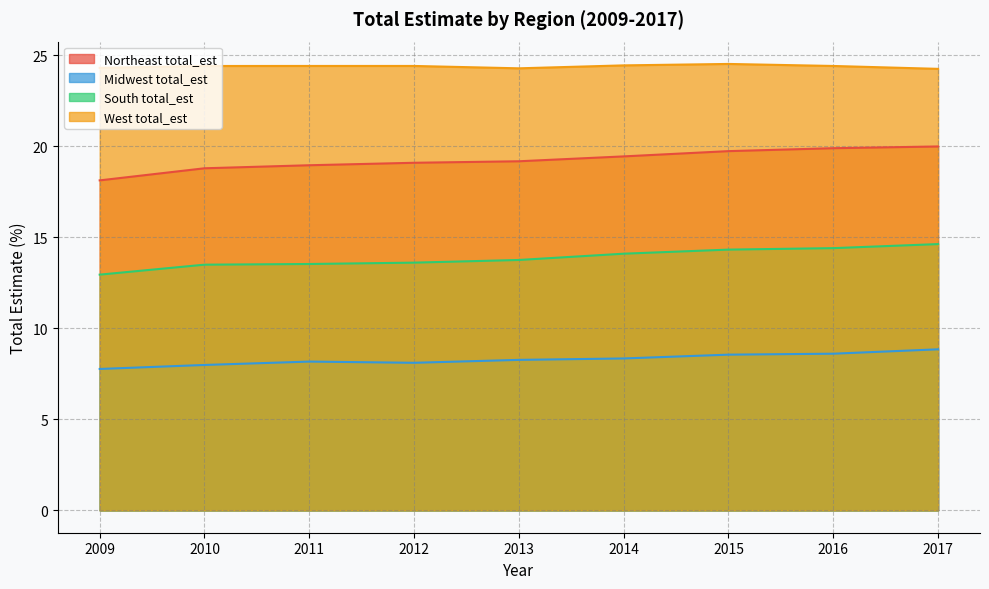

What is the value of the South total_est point at the 7th from the left?

14.3